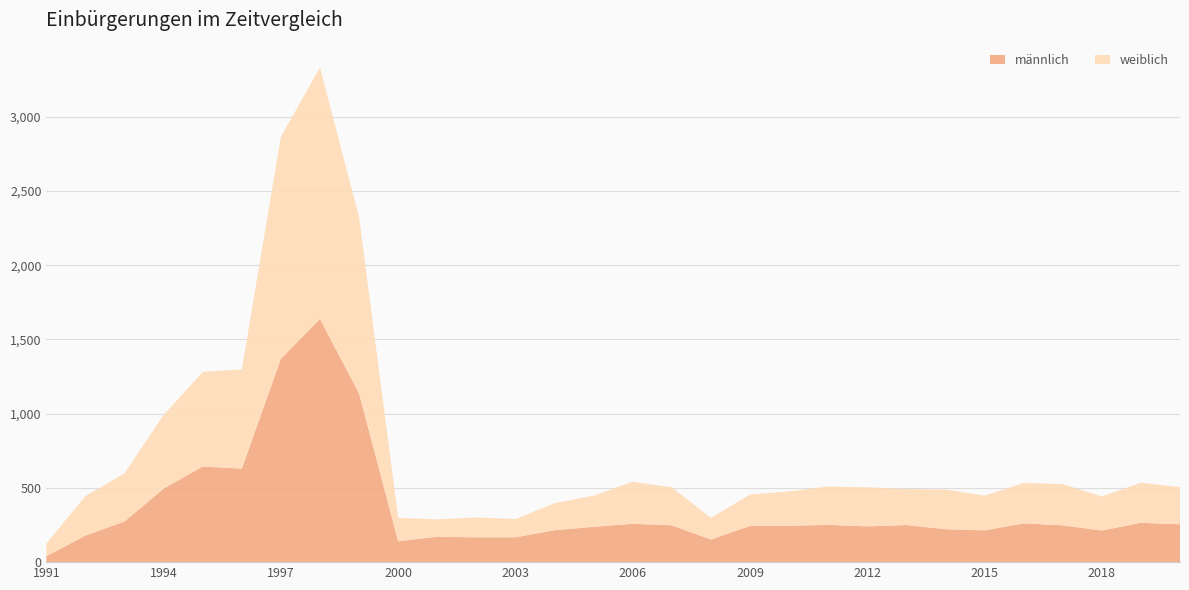

Reading right to left, list all the values displayed in this chart.

männlich: 2020=255	2019=265	2018=213	2017=248	2016=261	2015=214	2014=222	2013=250	2012=241	2011=251	2010=245	2009=244	2008=152	2007=248	2006=258	2005=238	2004=215	2003=167	2002=167	2001=171	2000=141	1999=1136	1998=1638	1997=1370	1996=630	1995=644	1994=495	1993=274	1992=179	1991=40
weiblich: 2020=250	2019=270	2018=229	2017=278	2016=272	2015=234	2014=267	2013=242	2012=263	2011=258	2010=231	2009=211	2008=146	2007=256	2006=283	2005=210	2004=182	2003=123	2002=134	2001=117	2000=157	1999=1186	1998=1694	1997=1495	1996=668	1995=637	1994=496	1993=324	1992=266	1991=85